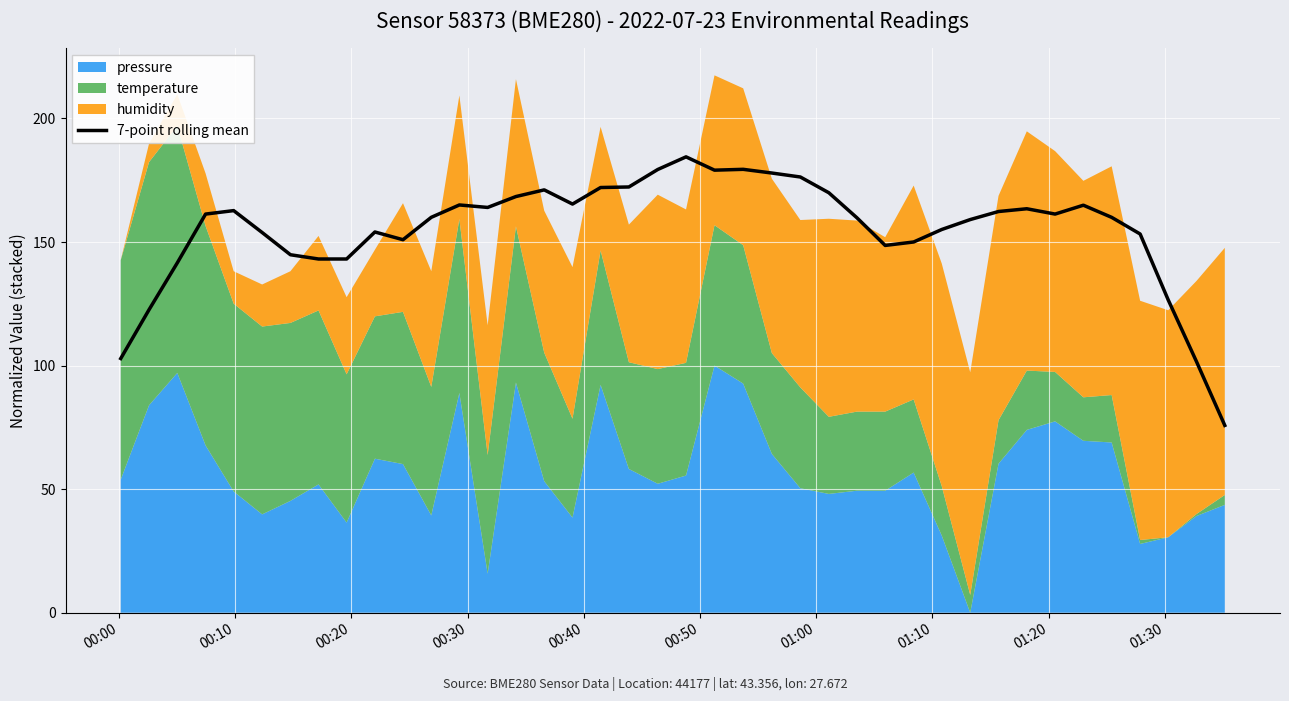

What is the maximum value for 7-point rolling mean?

184.5